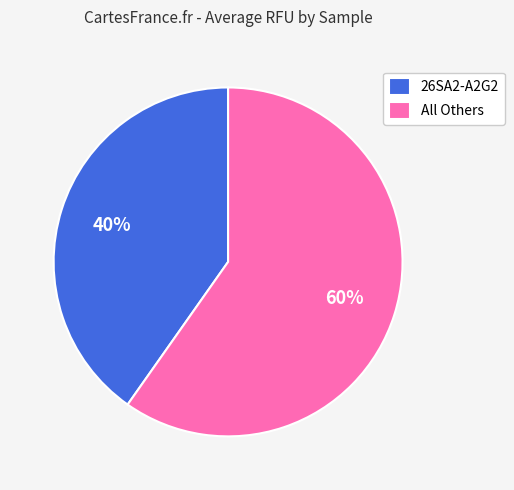

Which has a higher value, All Others or 26SA2-A2G2?

All Others